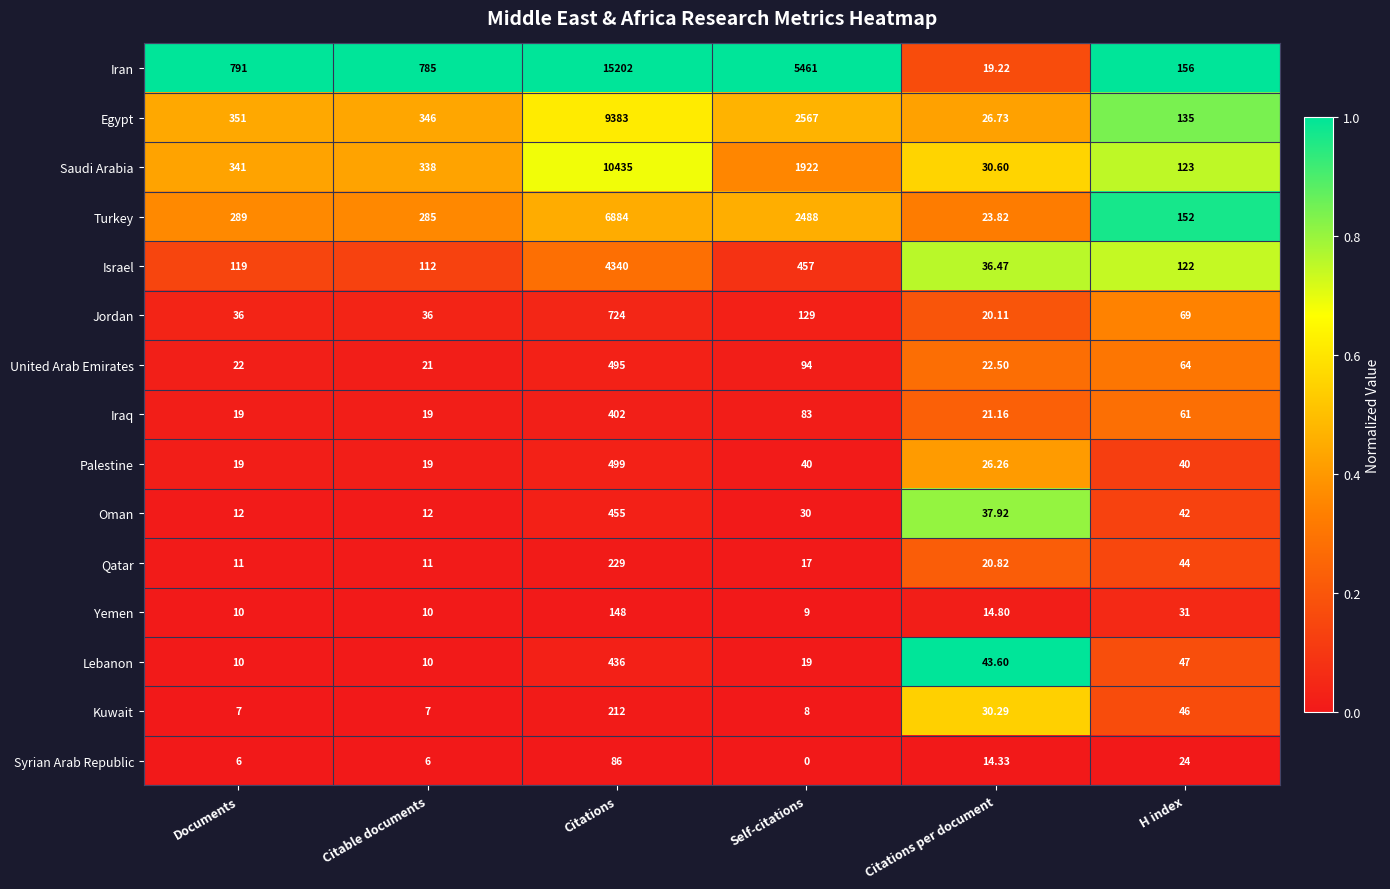

List the labels in order of Iran value, smallest first.

Citations per document, H index, Citable documents, Documents, Self-citations, Citations